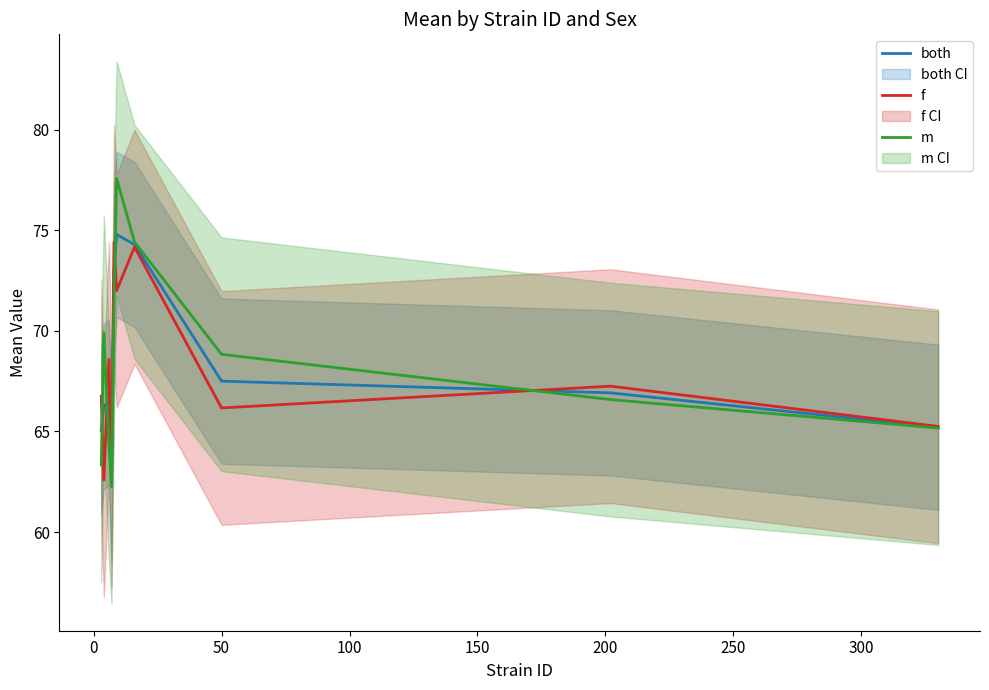

What is the lowest value of the both series?

62.7